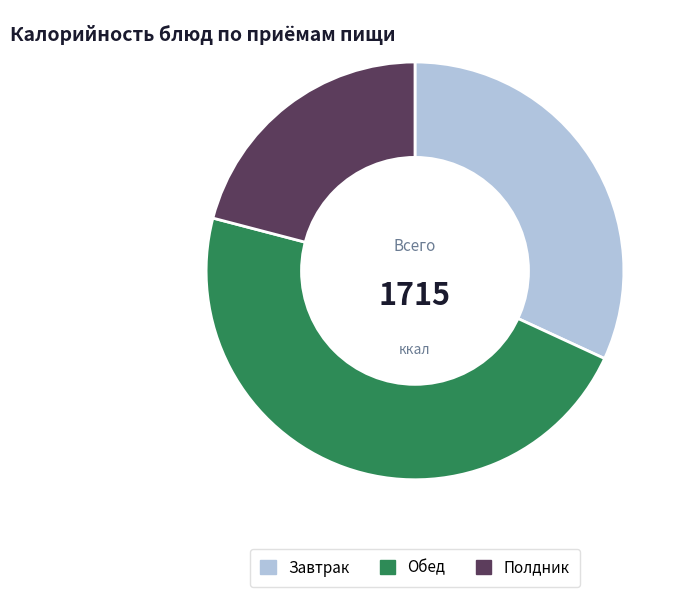

Do Полдник and Обед together represent more than half of the pie?

Yes